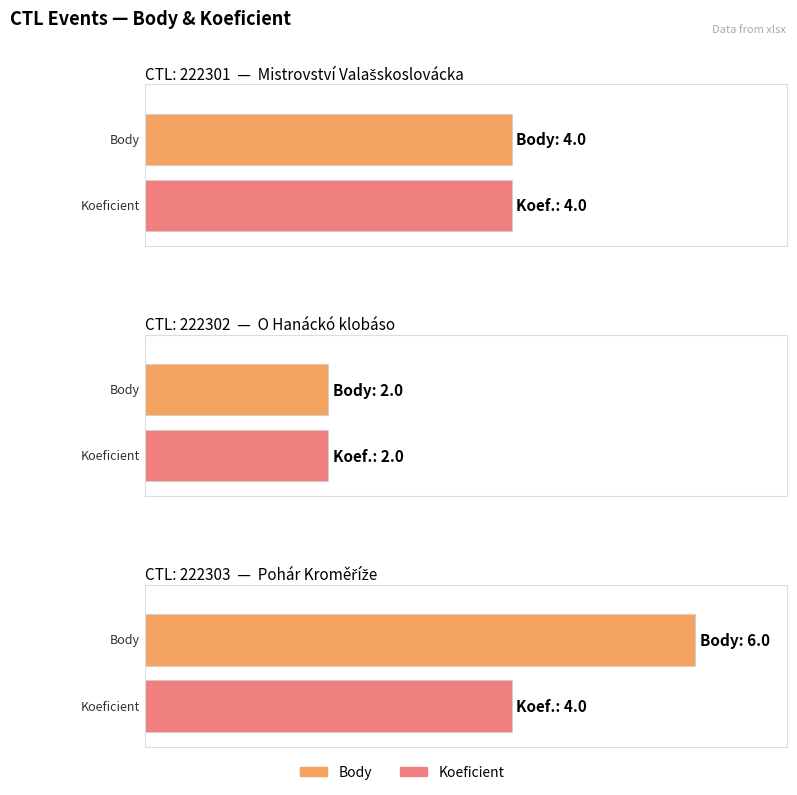

At 222302, list the series in order from smallest to largest.

Body, Koeficient